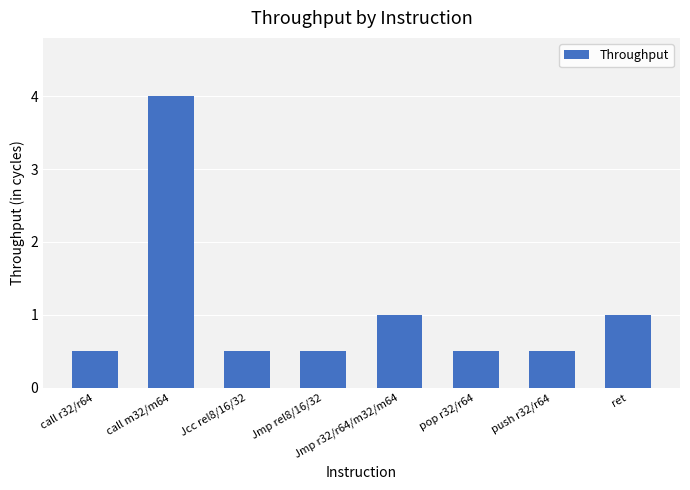

What is the maximum value shown in the chart?

4.0